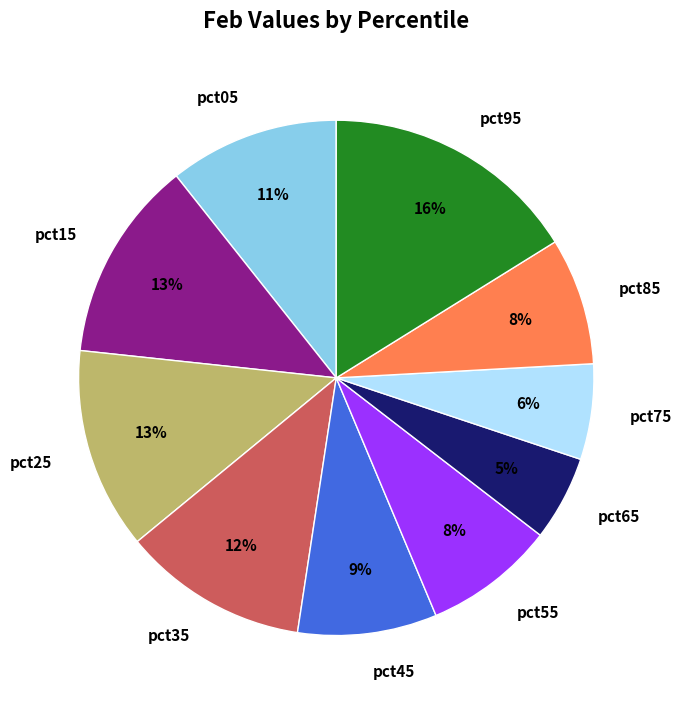

Is it true that pct05 is 11% of the pie?

True